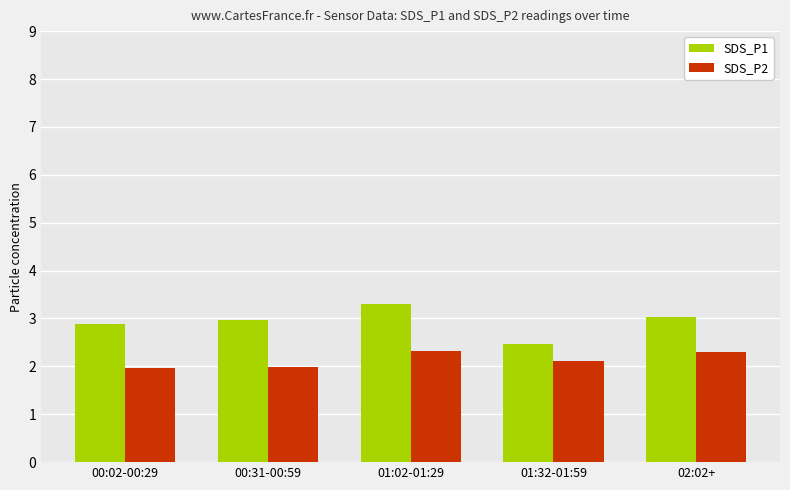

Rank the series by their maximum value, from lowest to highest.

SDS_P2, SDS_P1